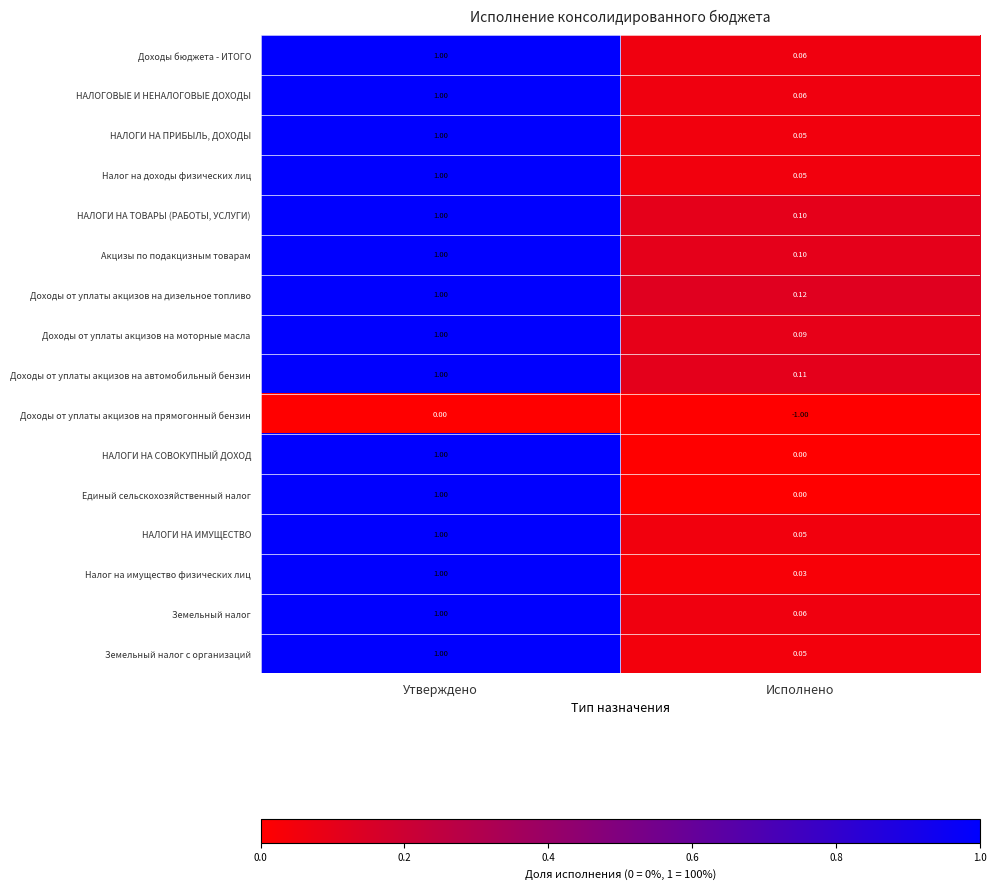

Where is НАЛОГИ НА СОВОКУПНЫЙ ДОХОД nearest to the value 0?

Исполнено